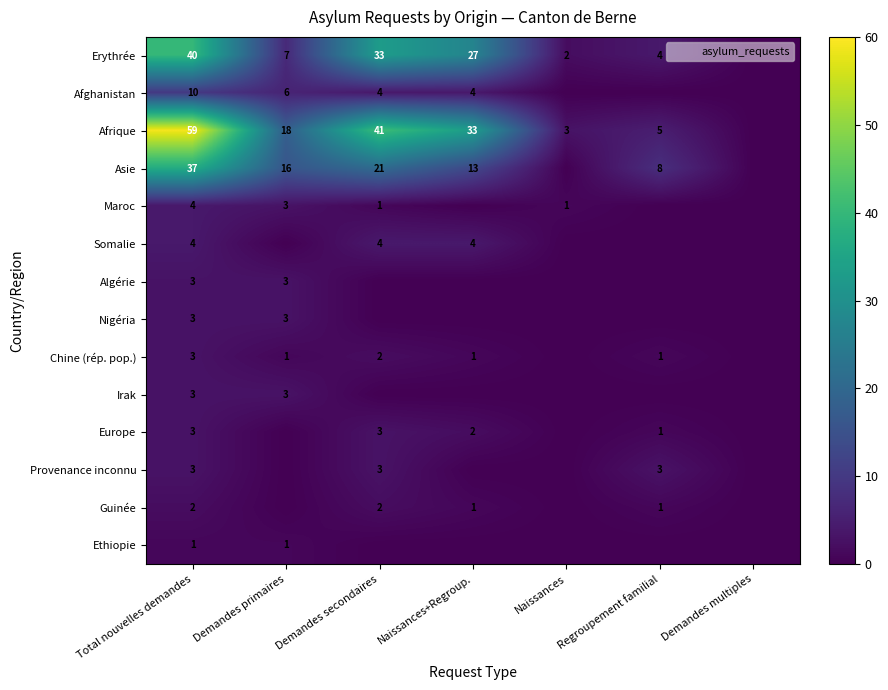

The Afrique series shows 5 at Regroupement familial. True or false?

True